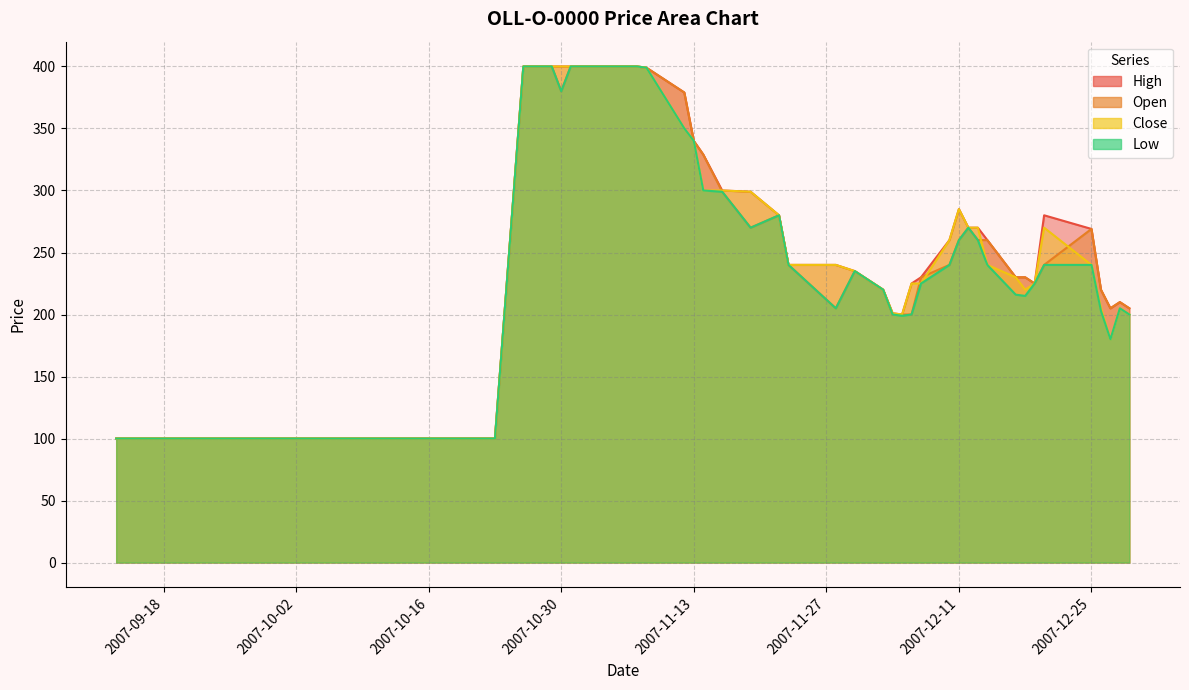

What is the lowest value of the Close series?

100